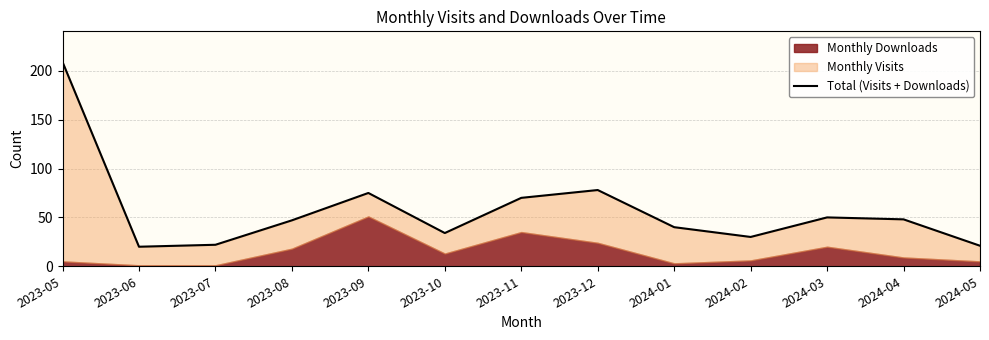

True or false: the data shows 20 at 2023-06.

True